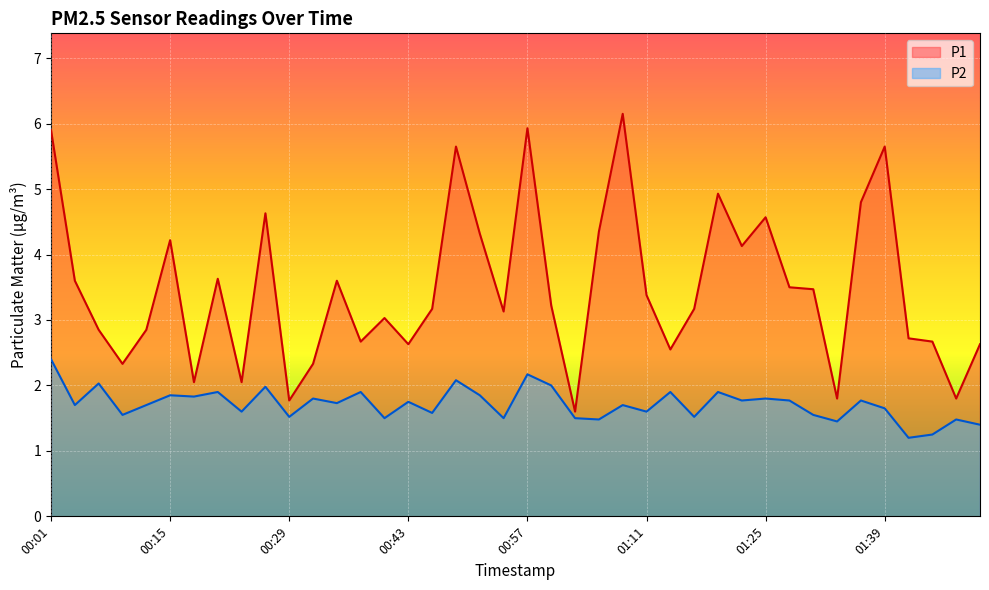

Which series has the largest total across all categories?

P1